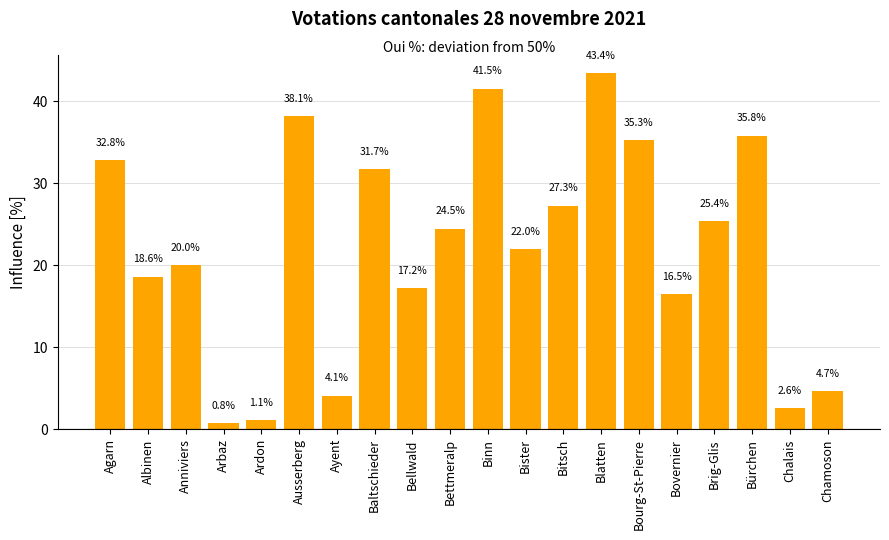

What is the minimum value shown in the chart?

0.8